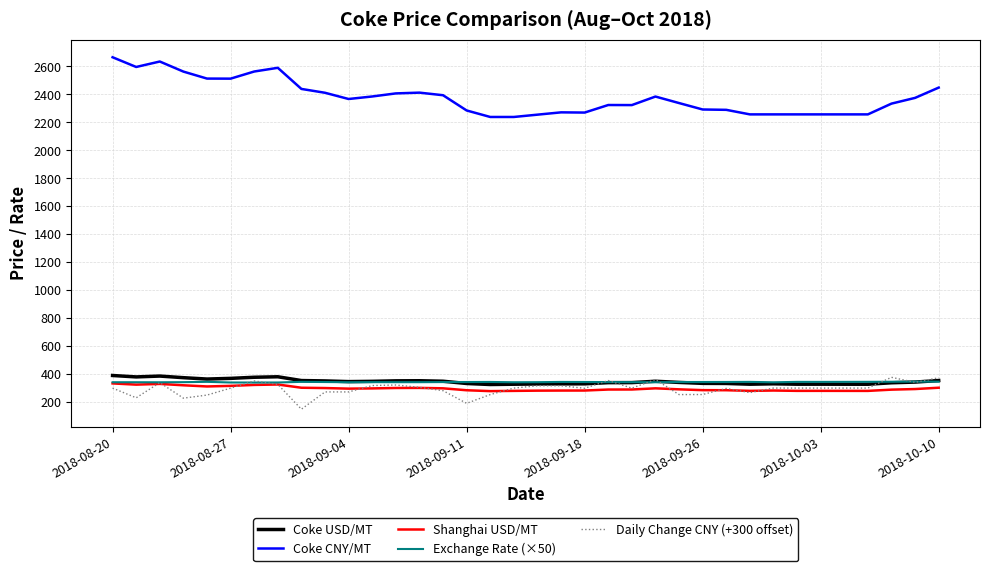

True or false: Coke USD/MT and Coke CNY/MT intersect in this chart.

False